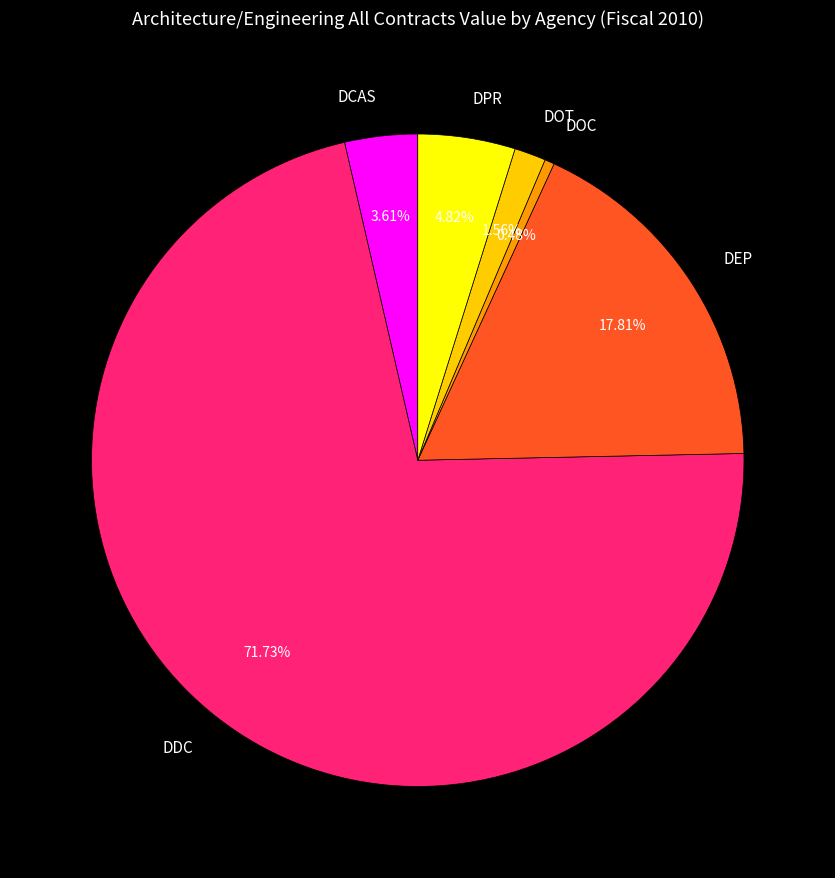

Which has a higher value, DOT or DPR?

DPR